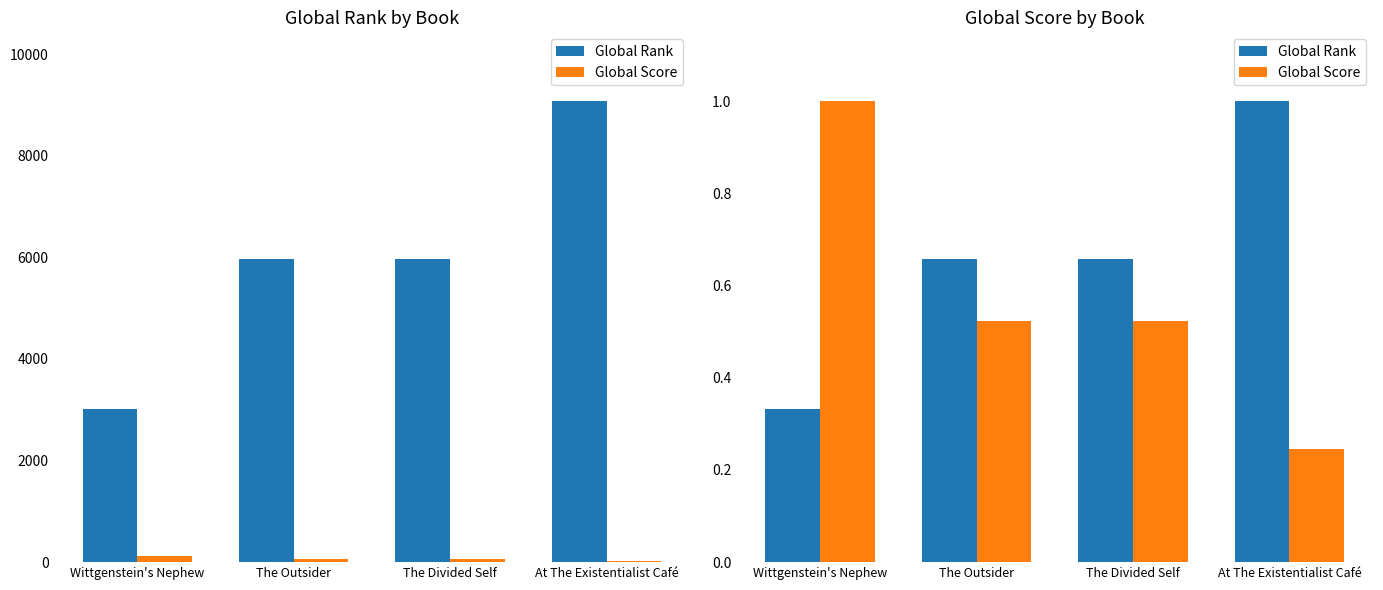

What is the difference between the maximum and minimum values in the Global Score series?

0.8